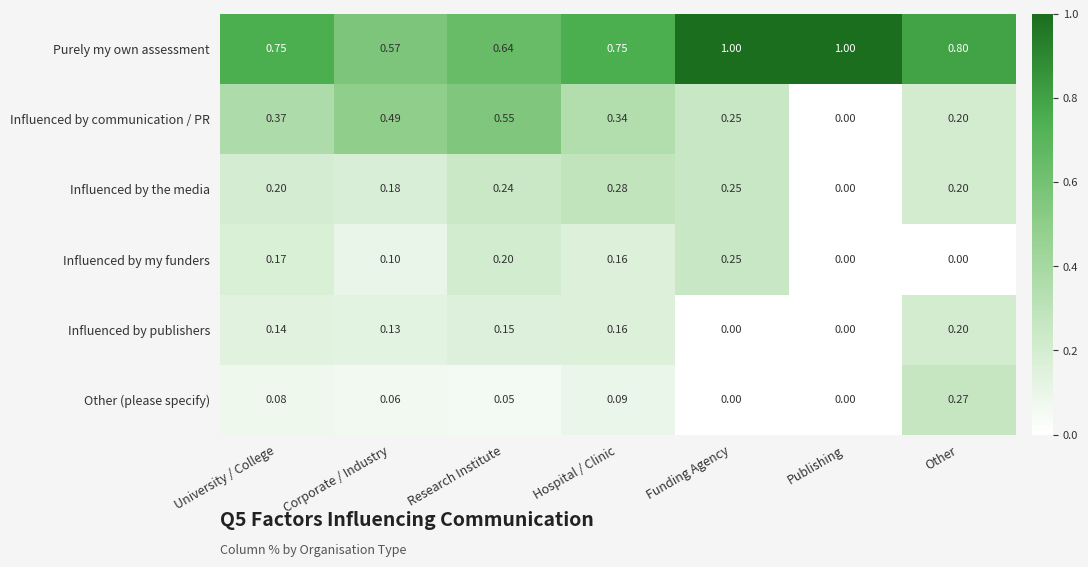

Count the number of data series in this chart.

6